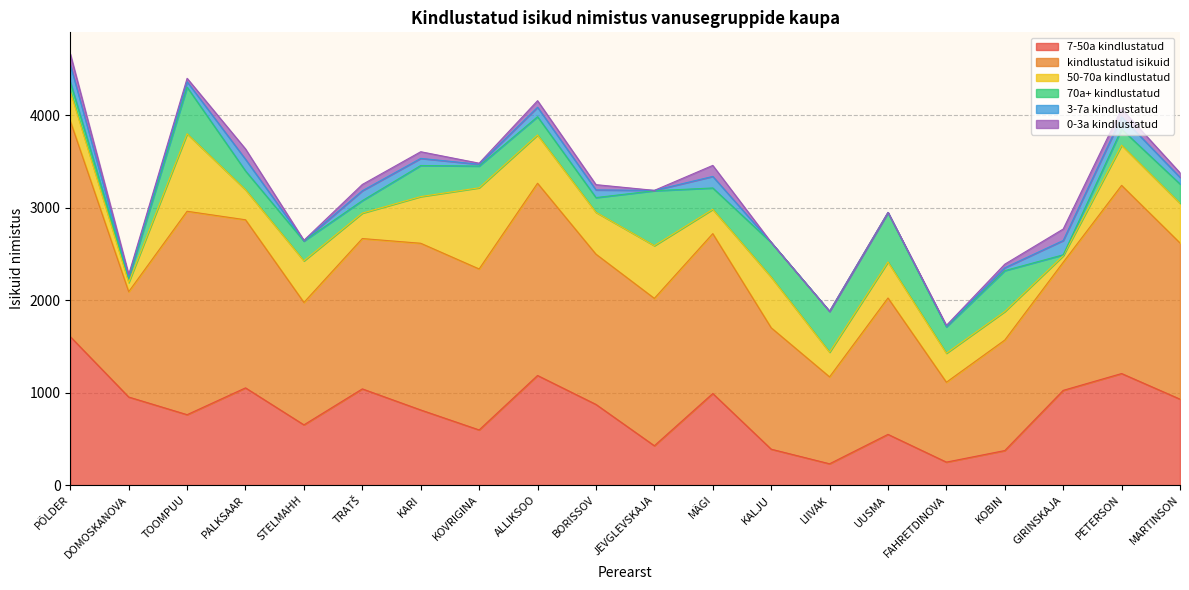

Reading left to right, what are all the values shown in this chart?

7-50a kindlustatud: PÕLDER=1606	DOMOSKANOVA=953	TOOMPUU=762	PALKSAAR=1052	STELMAHH=652	TRATŠ=1041	KARI=813	KOVRIGINA=597	ALLIKSOO=1186	BORISSOV=873	JEVGLEVSKAJA=426	MÄGI=991	KALJU=389	LIIVAK=231	UUSMA=549	FAHRETDINOVA=249	KOBIN=374	GIRINSKAJA=1025	PETERSON=1207	MARTINSON=930
kindlustatud isikuid: PÕLDER=2332	DOMOSKANOVA=1139	TOOMPUU=2200	PALKSAAR=1818	STELMAHH=1324	TRATŠ=1626	KARI=1803	KOVRIGINA=1741	ALLIKSOO=2079	BORISSOV=1625	JEVGLEVSKAJA=1594	MÄGI=1729	KALJU=1313	LIIVAK=940	UUSMA=1475	FAHRETDINOVA=864	KOBIN=1195	GIRINSKAJA=1385	PETERSON=2035	MARTINSON=1689
50-70a kindlustatud: PÕLDER=321	DOMOSKANOVA=99	TOOMPUU=838	PALKSAAR=325	STELMAHH=450	TRATŠ=275	KARI=505	KOVRIGINA=878	ALLIKSOO=522	BORISSOV=453	JEVGLEVSKAJA=570	MÄGI=263	KALJU=548	LIIVAK=267	UUSMA=390	FAHRETDINOVA=314	KOBIN=309	GIRINSKAJA=71	PETERSON=434	MARTINSON=429
70a+ kindlustatud: PÕLDER=103	DOMOSKANOVA=45	TOOMPUU=504	PALKSAAR=203	STELMAHH=214	TRATŠ=135	KARI=336	KOVRIGINA=235	ALLIKSOO=198	BORISSOV=159	JEVGLEVSKAJA=594	MÄGI=231	KALJU=375	LIIVAK=442	UUSMA=533	FAHRETDINOVA=285	KOBIN=442	GIRINSKAJA=10	PETERSON=174	MARTINSON=209
3-7a kindlustatud: PÕLDER=186	DOMOSKANOVA=18	TOOMPUU=59	PALKSAAR=126	STELMAHH=4	TRATŠ=107	KARI=77	KOVRIGINA=19	ALLIKSOO=102	BORISSOV=83	JEVGLEVSKAJA=4	MÄGI=125	KALJU=0	LIIVAK=0	UUSMA=2	FAHRETDINOVA=7	KOBIN=31	GIRINSKAJA=155	PETERSON=132	MARTINSON=72
0-3a kindlustatud: PÕLDER=116	DOMOSKANOVA=24	TOOMPUU=37	PALKSAAR=112	STELMAHH=4	TRATŠ=68	KARI=72	KOVRIGINA=12	ALLIKSOO=71	BORISSOV=57	JEVGLEVSKAJA=0	MÄGI=119	KALJU=1	LIIVAK=0	UUSMA=1	FAHRETDINOVA=9	KOBIN=39	GIRINSKAJA=124	PETERSON=88	MARTINSON=49